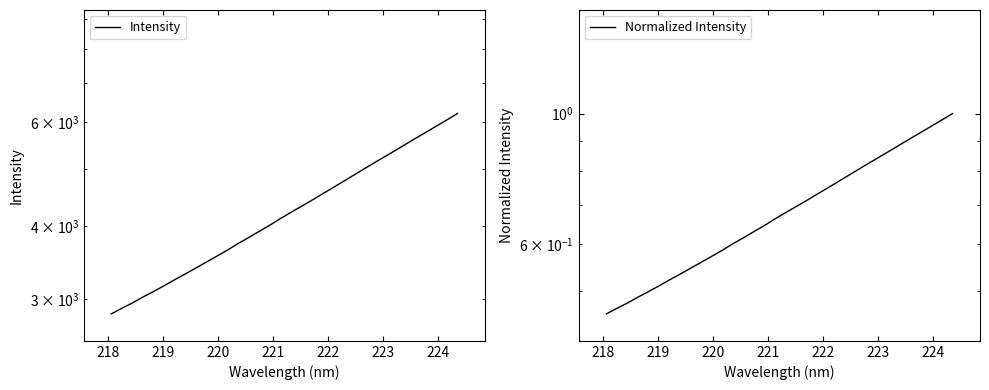

Is this an area chart (filled region under the line)?

No